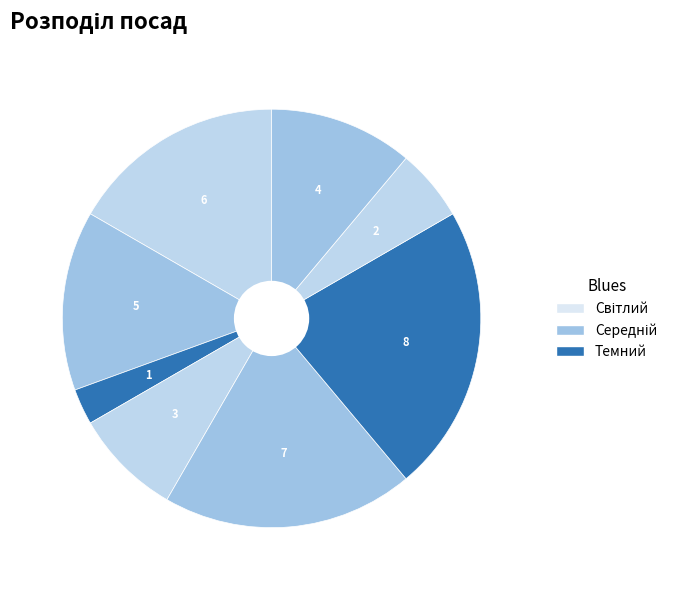

How many slices are in this pie chart?

8